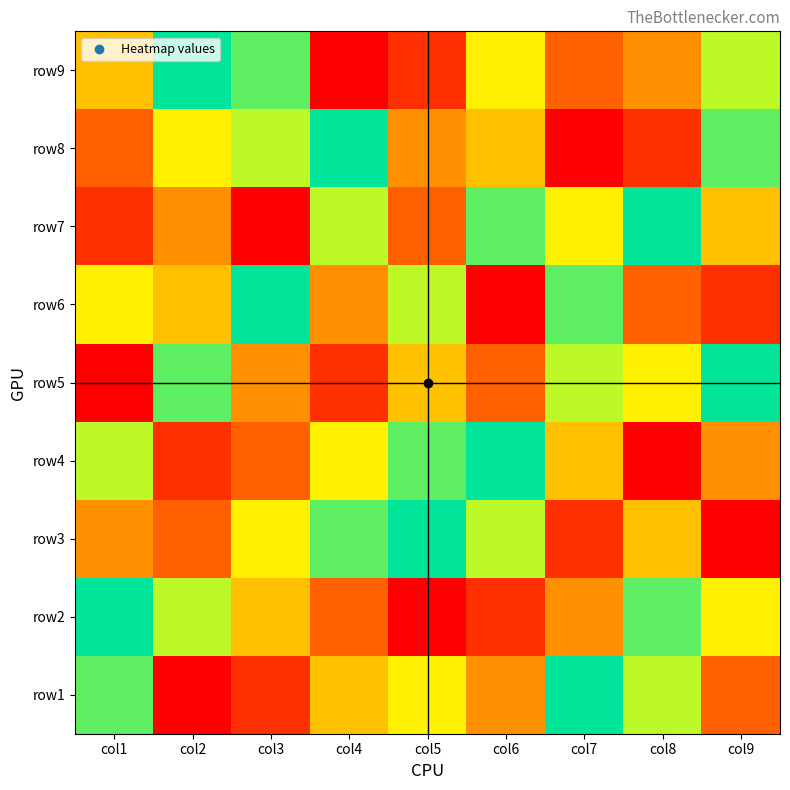

At how many categories does at least one series exceed 3?

9